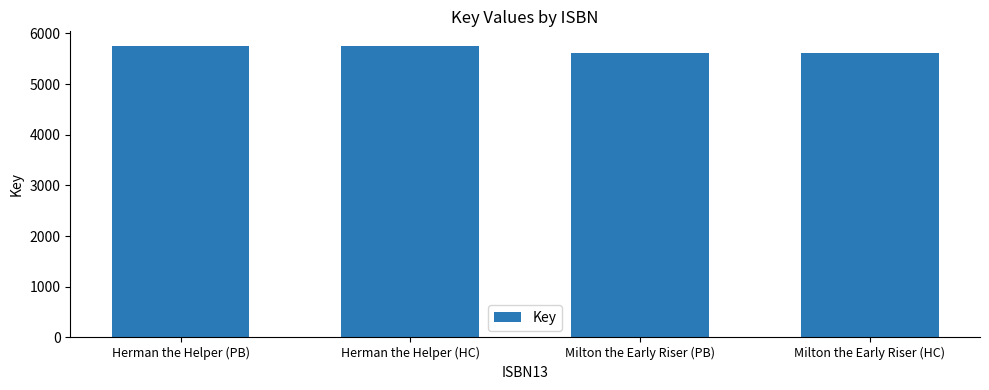

True or false: the data shows 8212 at Milton the Early Riser (PB).

False